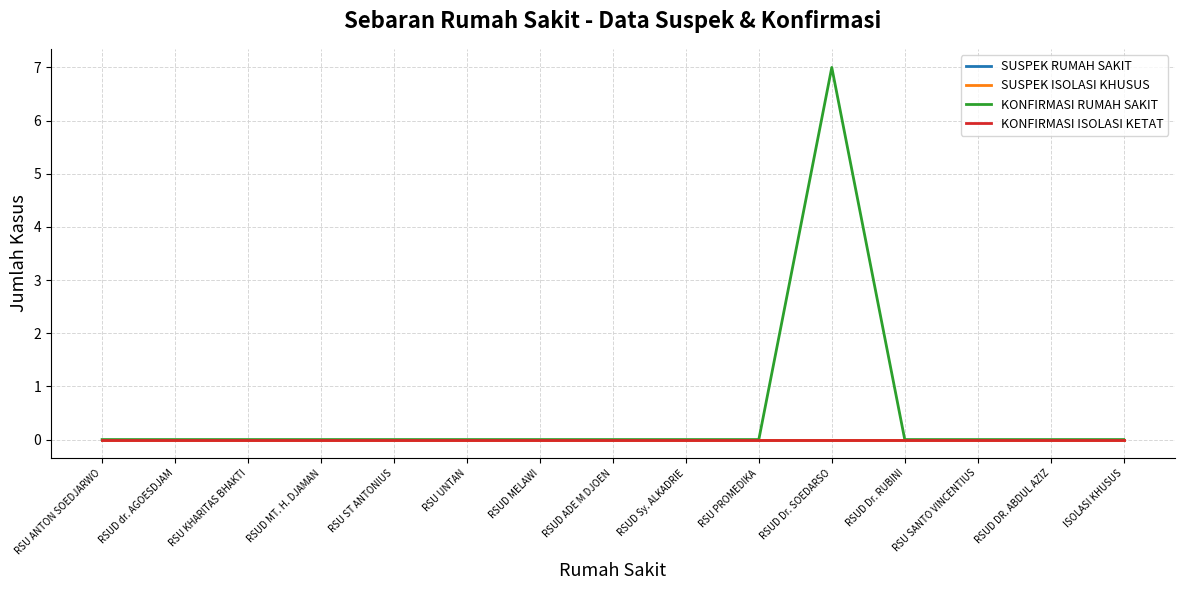

Rank the categories by KONFIRMASI RUMAH SAKIT value from highest to lowest.

RSUD Dr. SOEDARSO, RSU ANTON SOEDJARWO, RSUD dr. AGOESDJAM, RSU KHARITAS BHAKTI, RSUD MT. H. DJAMAN, RSU ST ANTONIUS, RSU UNTAN, RSUD MELAWI, RSUD ADE M DJOEN, RSUD Sy. ALKADRIE, RSU PROMEDIKA, RSUD Dr. RUBINI, RSU SANTO VINCENTIUS, RSUD DR. ABDUL AZIZ, ISOLASI KHUSUS